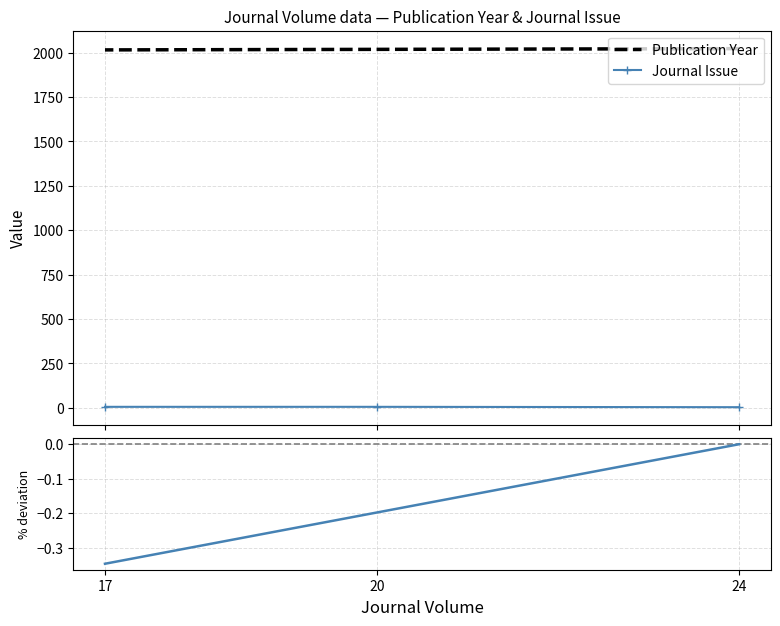

What are all the series names shown in the legend?

Publication Year, Journal Issue